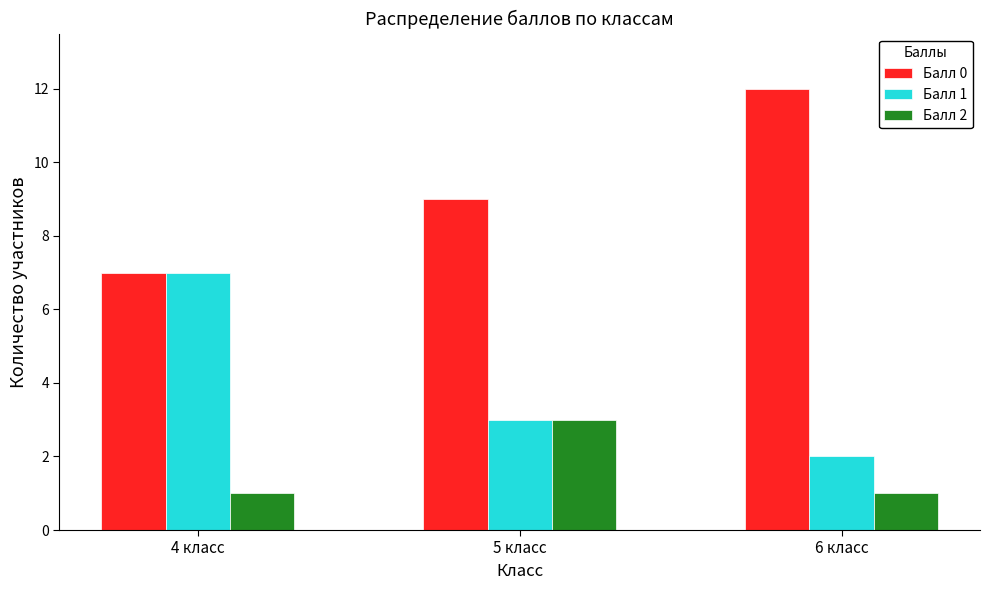

The value of Балл 0 at 4 класс is 3. True or false?

False